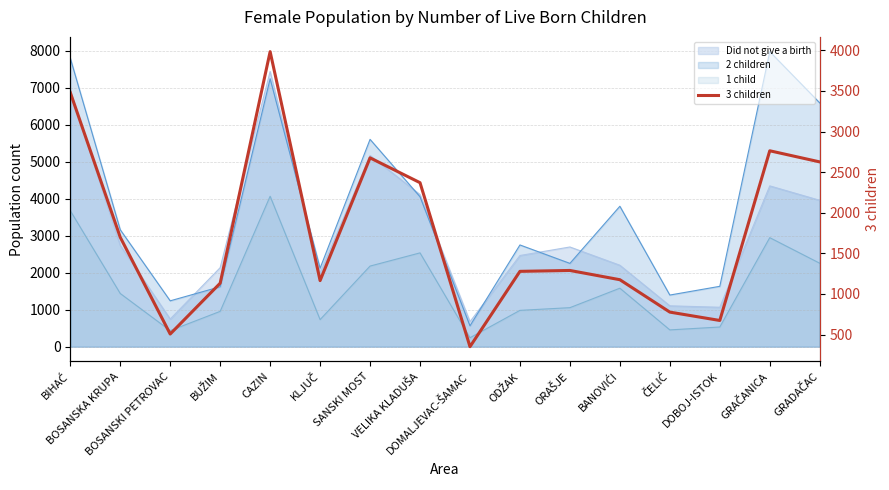

How many lines are shown in the chart?

1